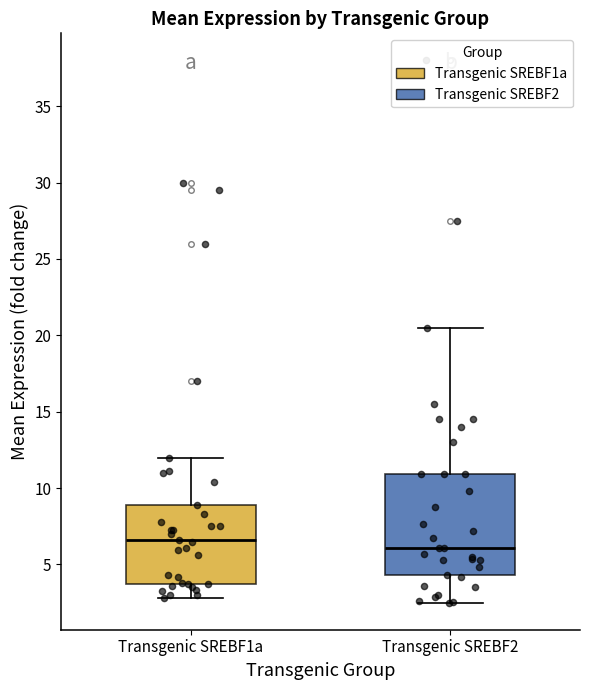

Which box has the highest median line?

Transgenic SREBF1a